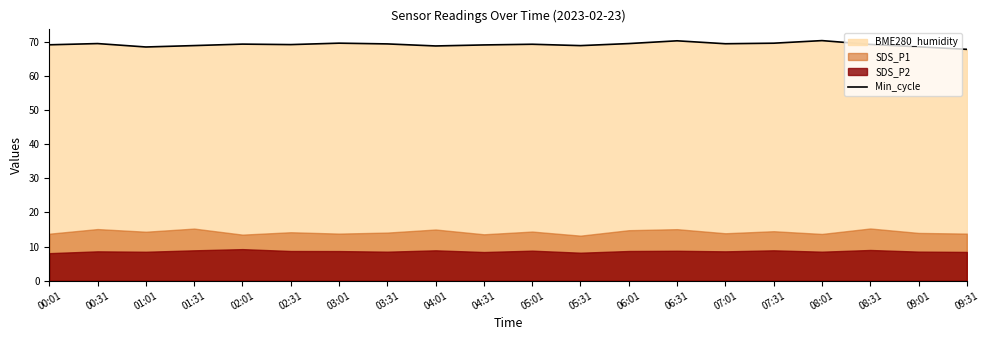

At which label does the data first exceed 69?

00:01